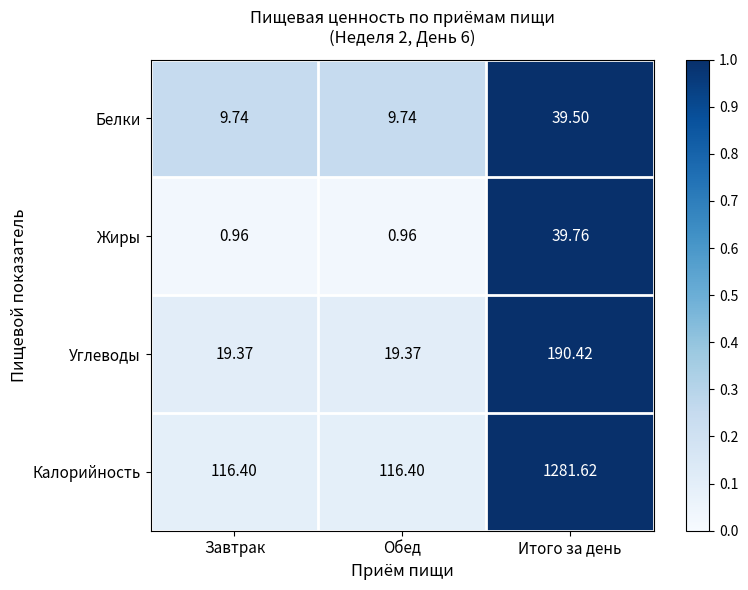

Rank the series by their maximum value, from lowest to highest.

Белки, Жиры, Углеводы, Калорийность